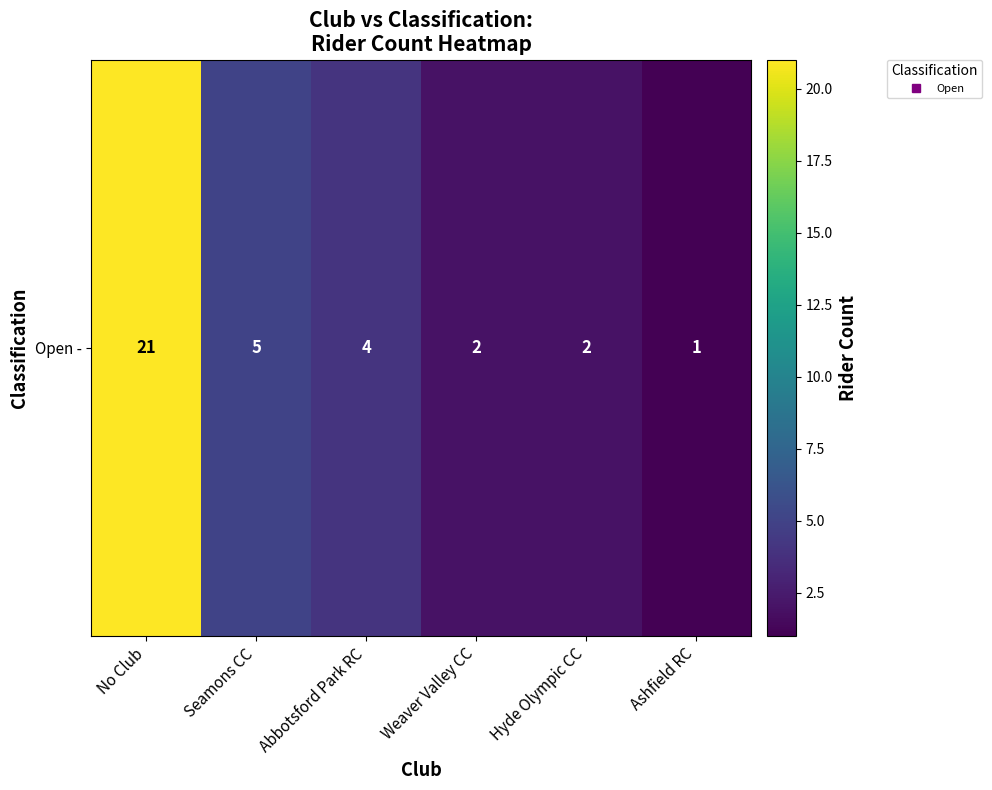

Where does the data first go above 4?

No Club